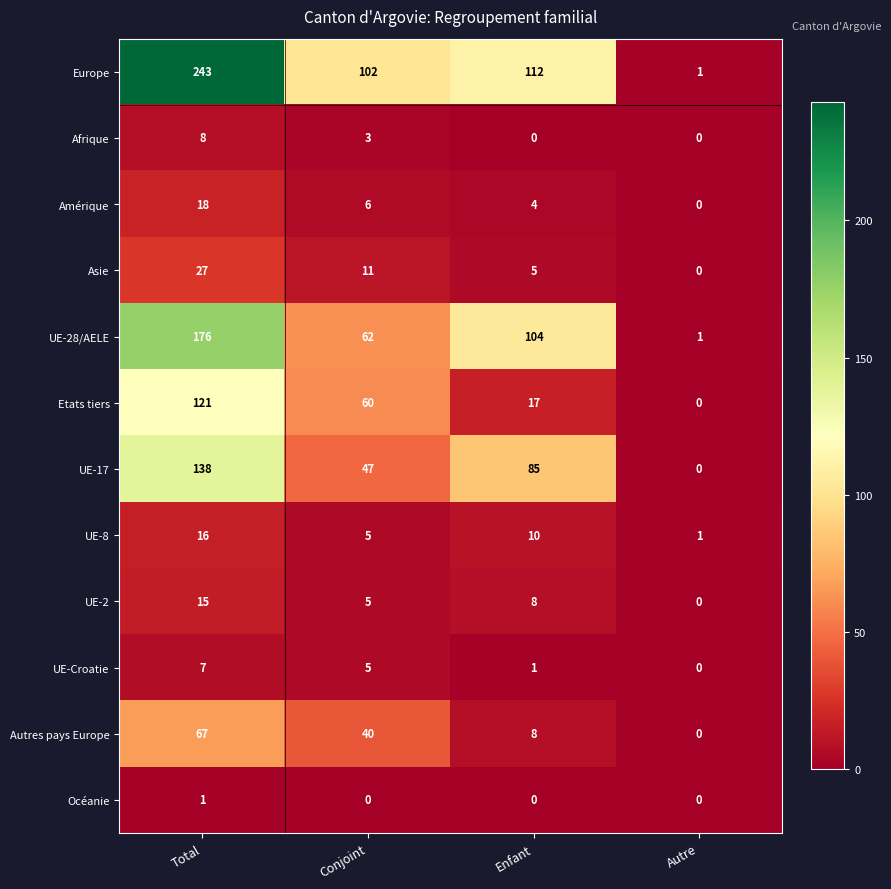

Which label corresponds to the largest value in the chart?

Total